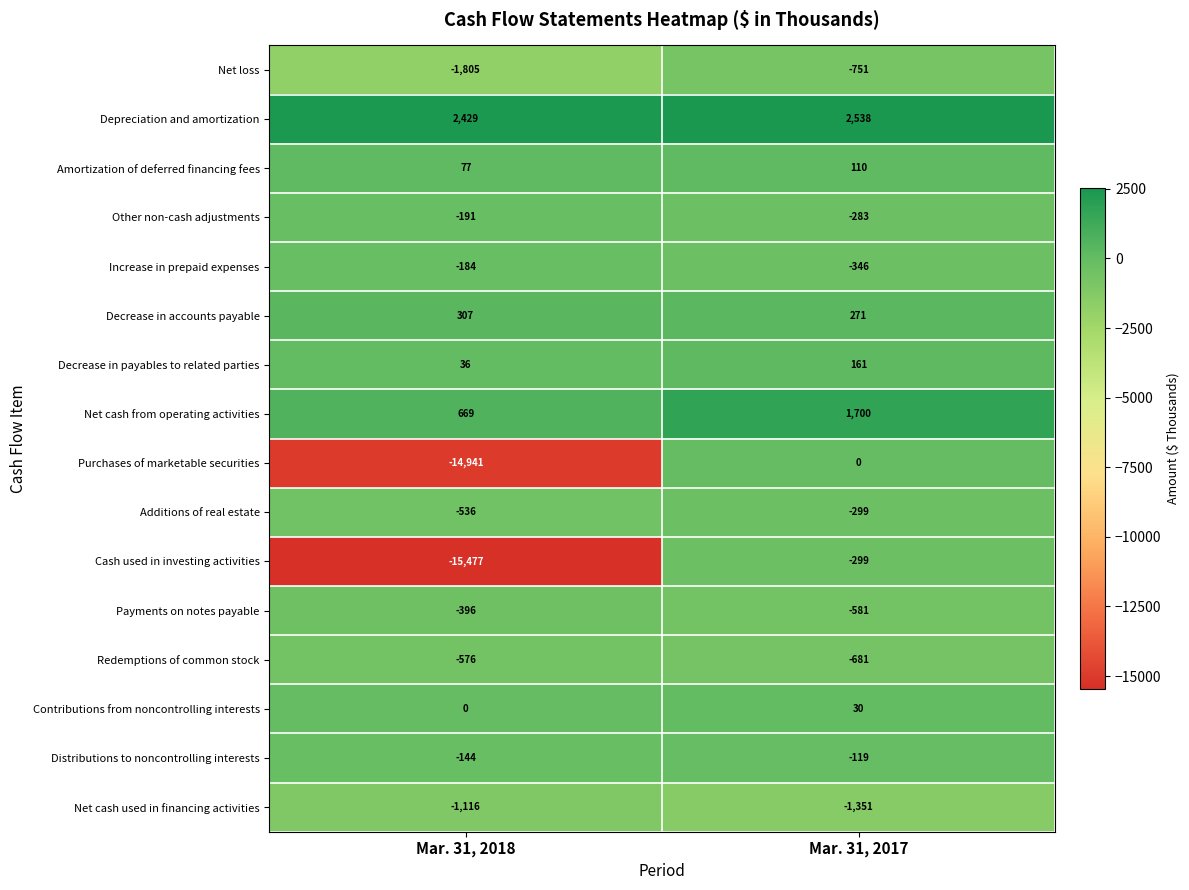

What value does the Purchases of marketable securities series have at Mar. 31, 2018, to the nearest 100?

-14900